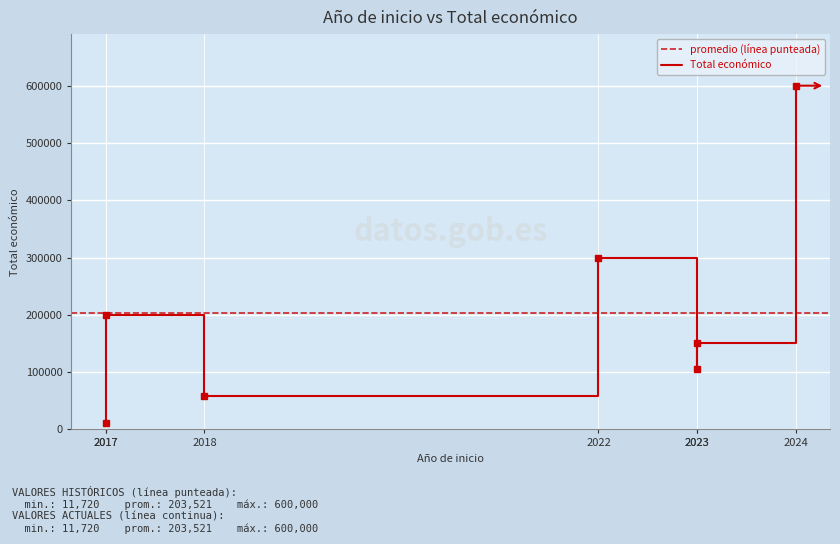

What is the change in value from 2023 to 2023?

+44484